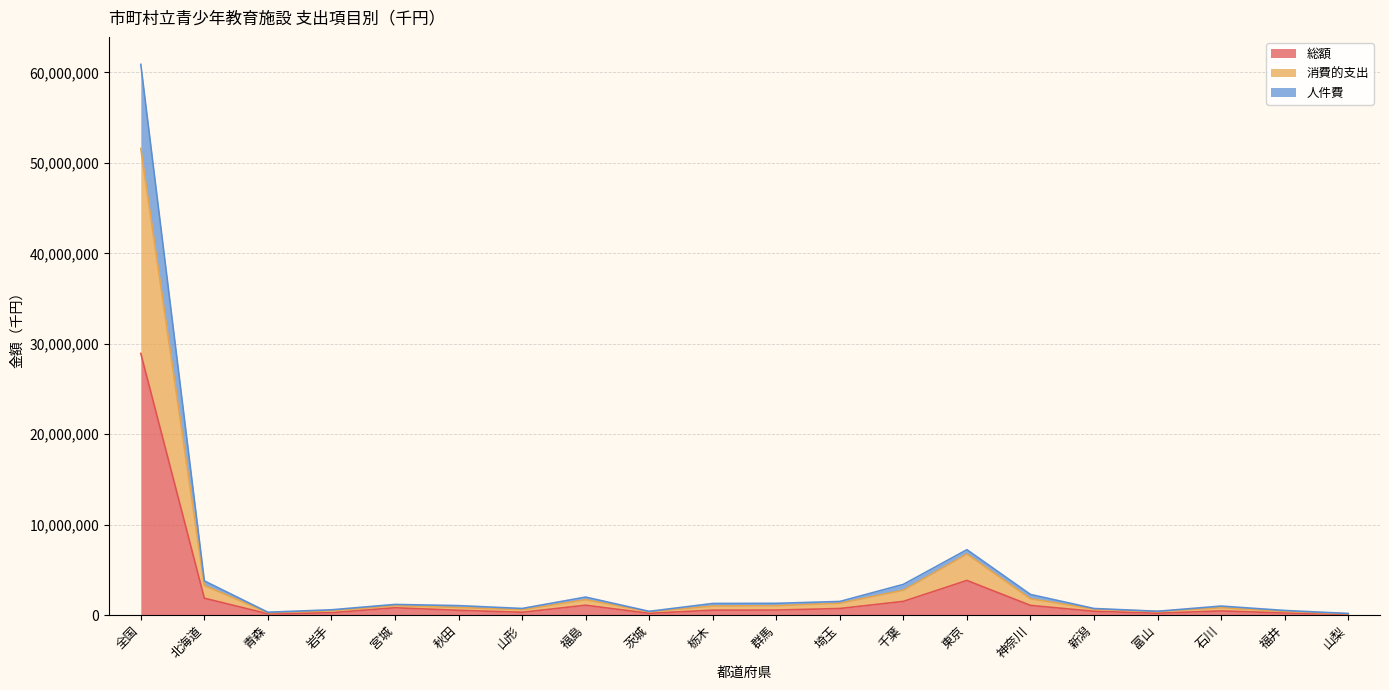

At which category is the sum across all series the highest?

全国